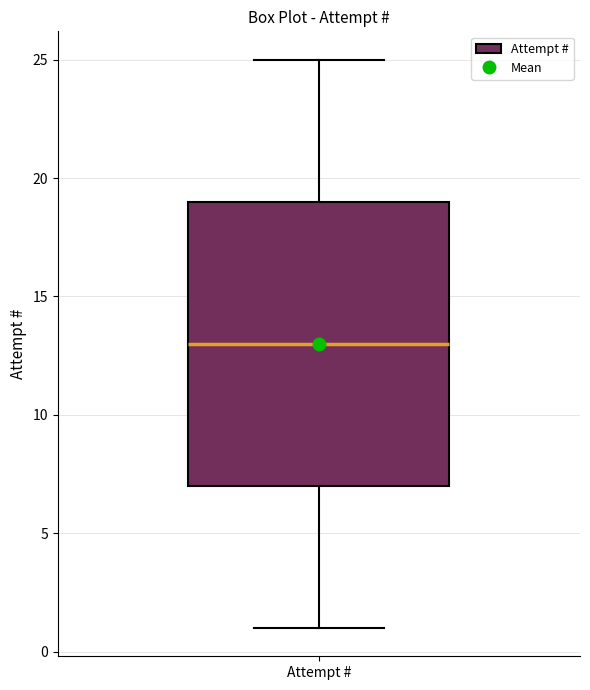

Transcribe this box plot: give where the median line is, the range the box spans, and where the two whiskers end, as read against the y-axis. The values are not printed on the chart, so give them approximately, as read against the axis.

median 13, box 7 to 19, whiskers 1 to 25